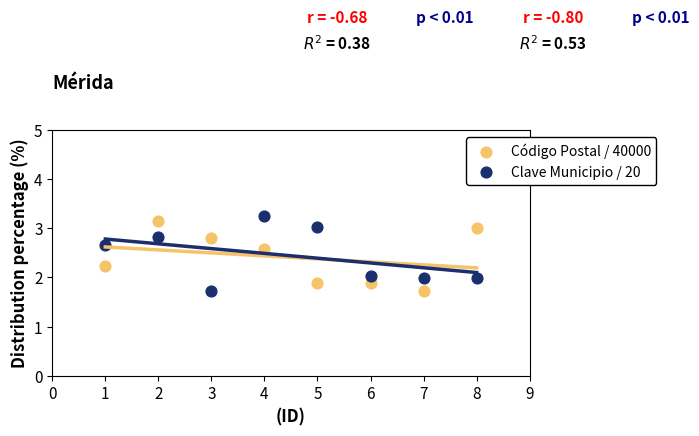

What is the X range (max minus min) for the scatter plot?

7.0